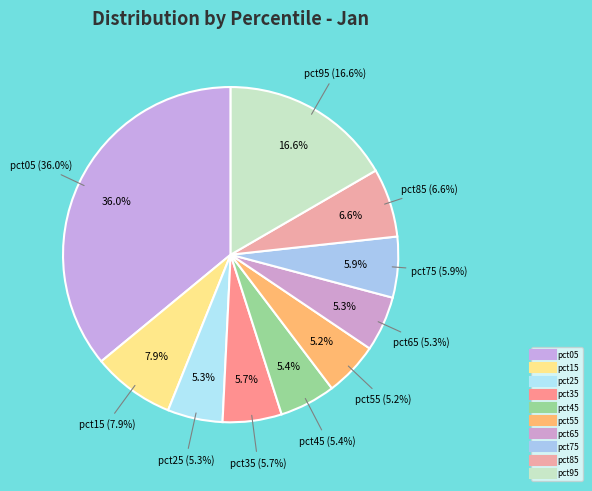

To the nearest percent, what is the difference between the largest and smallest slice percentages?

31%